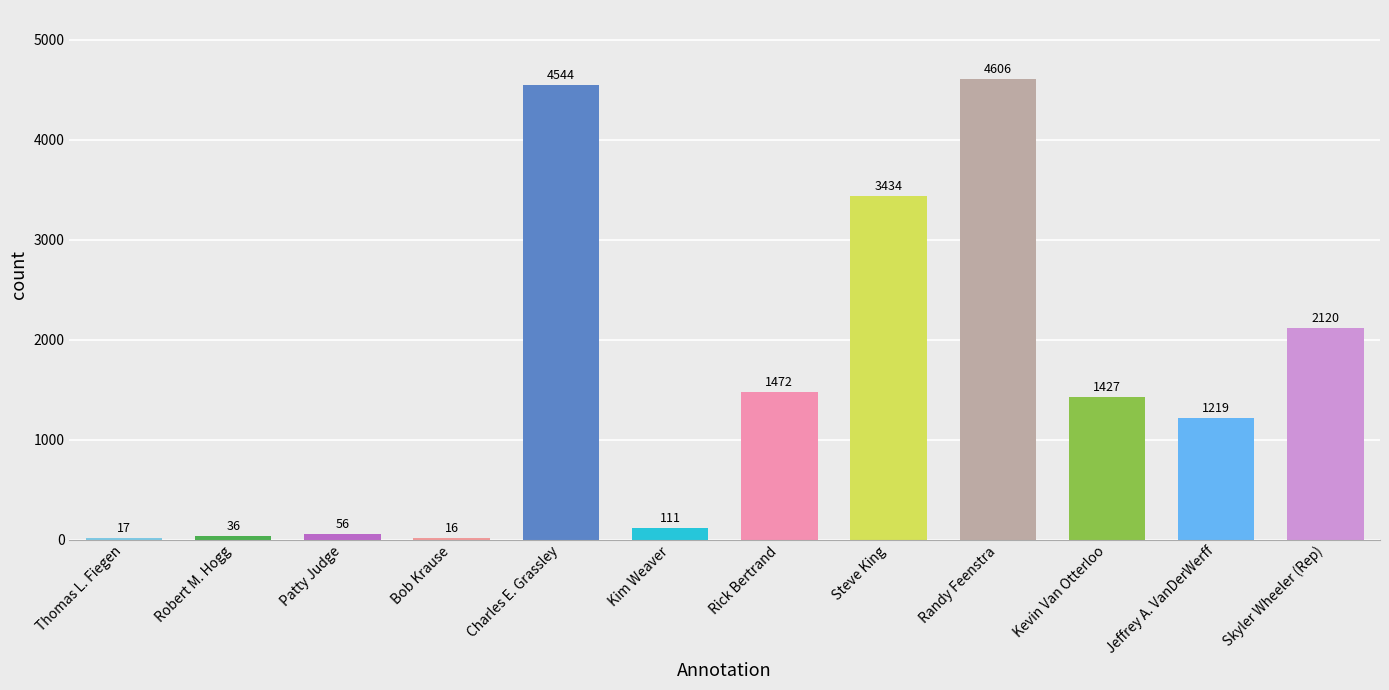

What is the change in value from Randy Feenstra to Skyler Wheeler (Rep)?

-2486